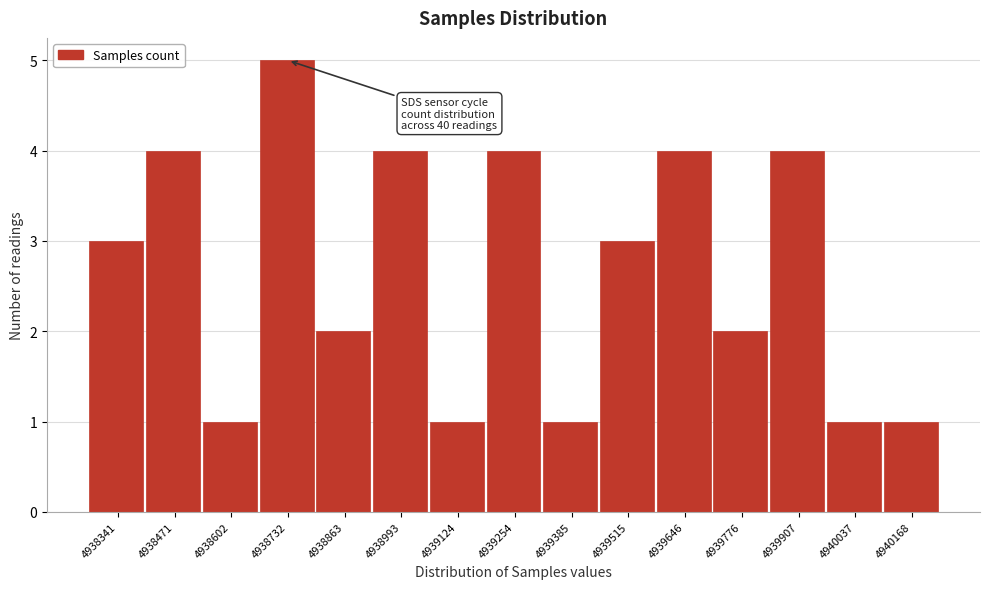

Reading left to right, list all the values displayed in this chart.

3	4	1	5	2	4	1	4	1	3	4	2	4	1	1